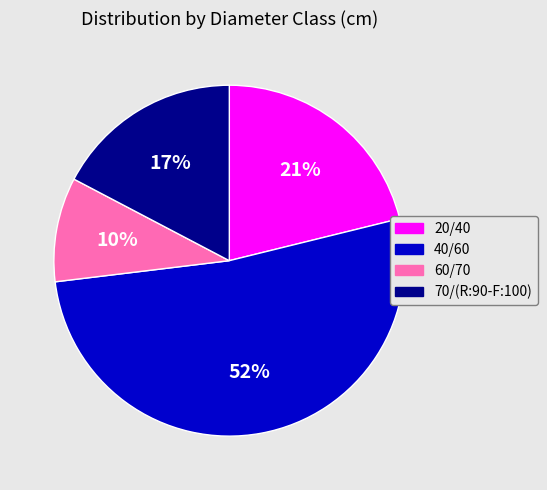

How many slices are in this pie chart?

4